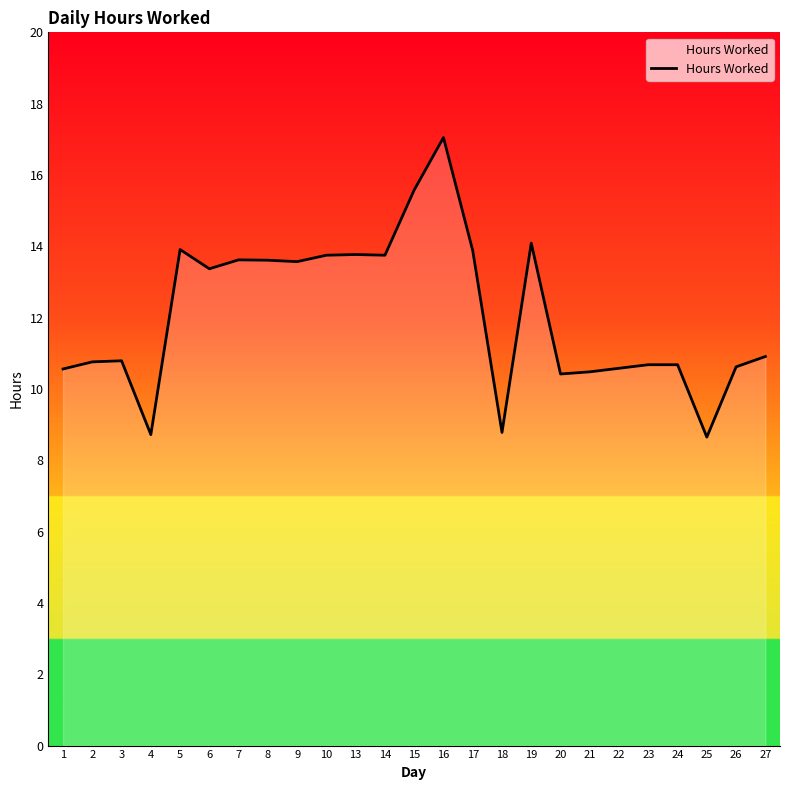

At which category does the chart reach its peak across all series?

16